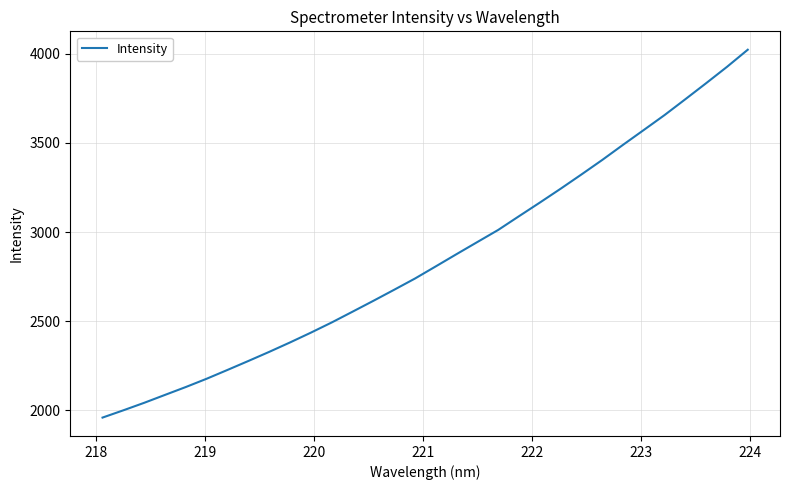

What is the maximum value shown in the chart?

4023.3